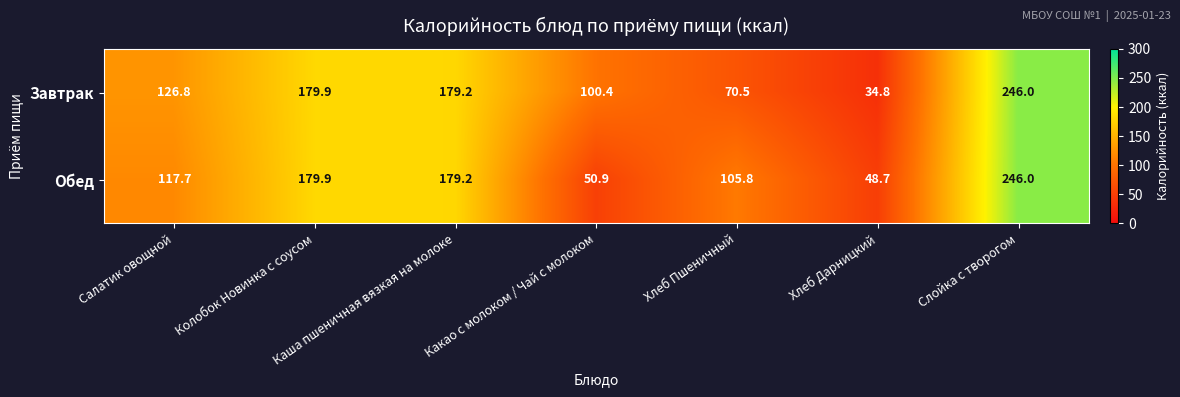

Rank the series at Хлеб Пшеничный from lowest to highest value.

Завтрак, Обед